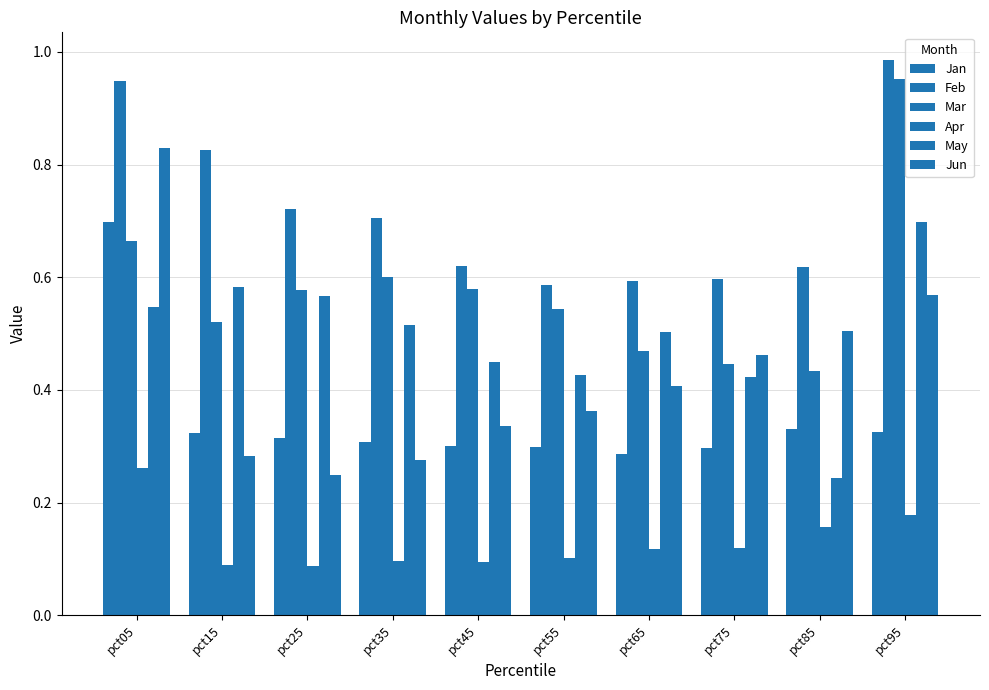

Are the bars horizontal?

No